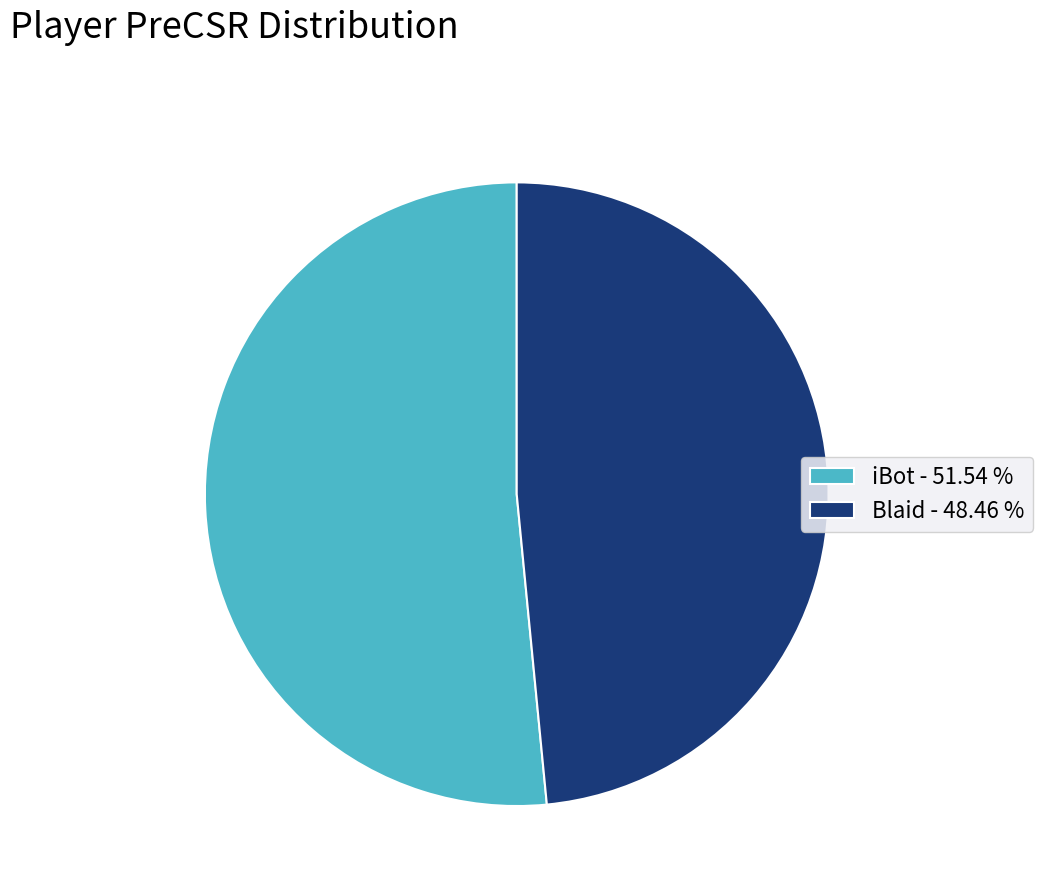

What is the largest slice in the pie chart?

iBot